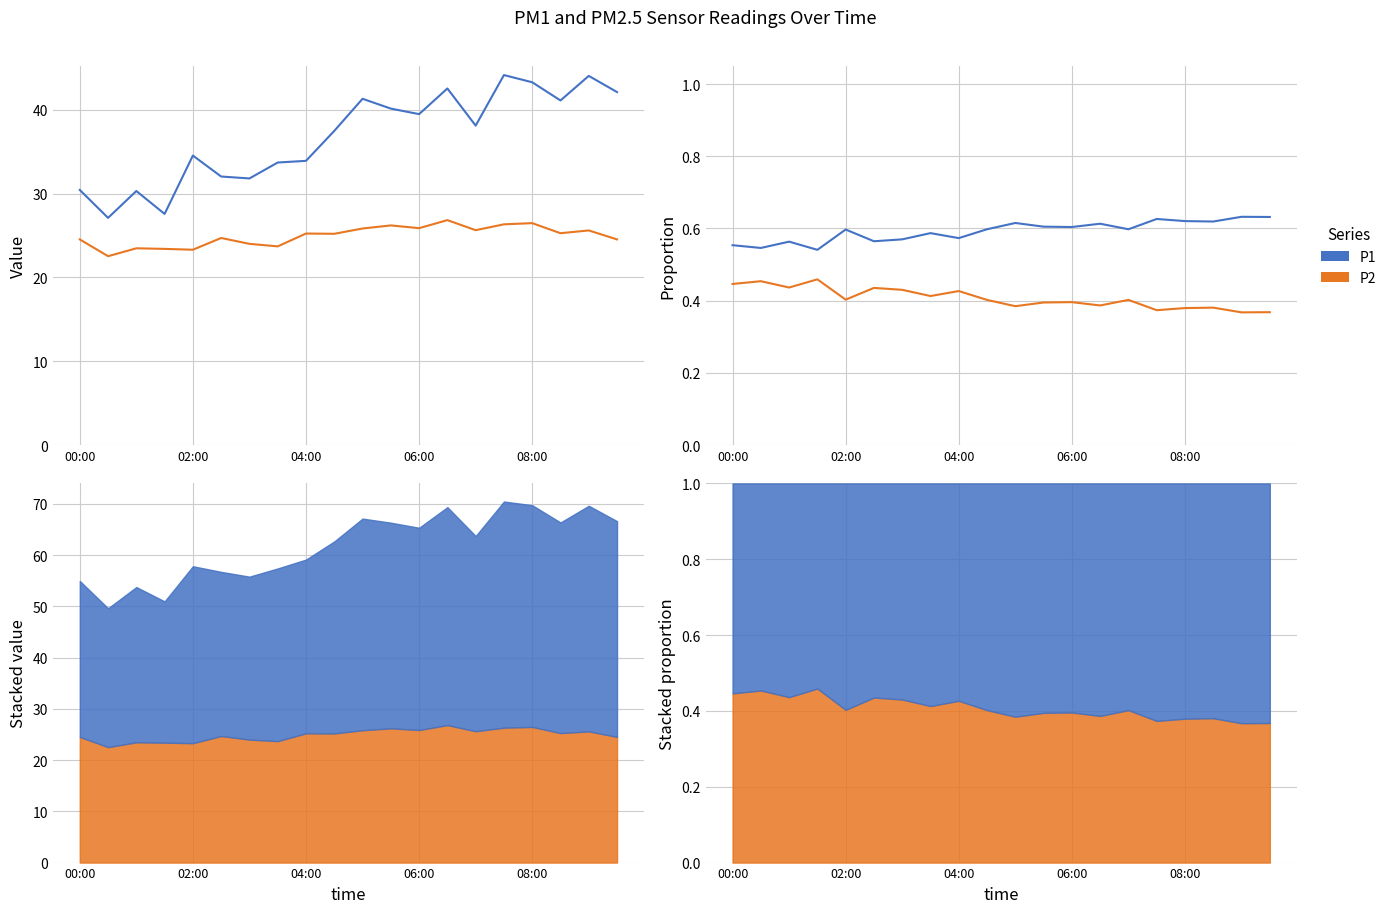

Count the P1 values in the range 0 to 1.

20